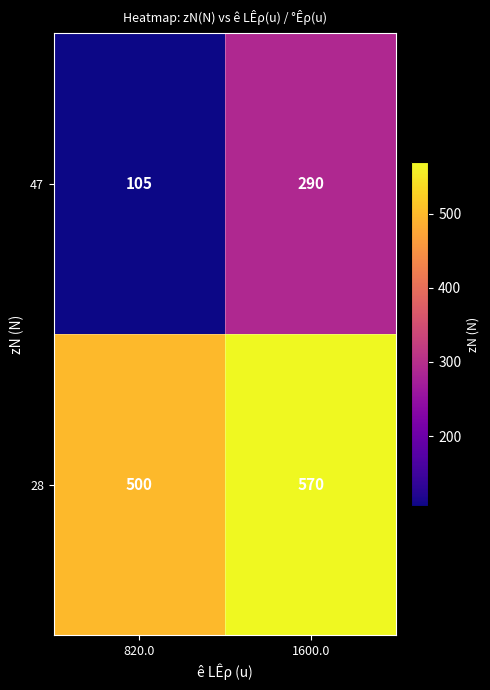

List the series in order of their peak value, highest first.

28, 47